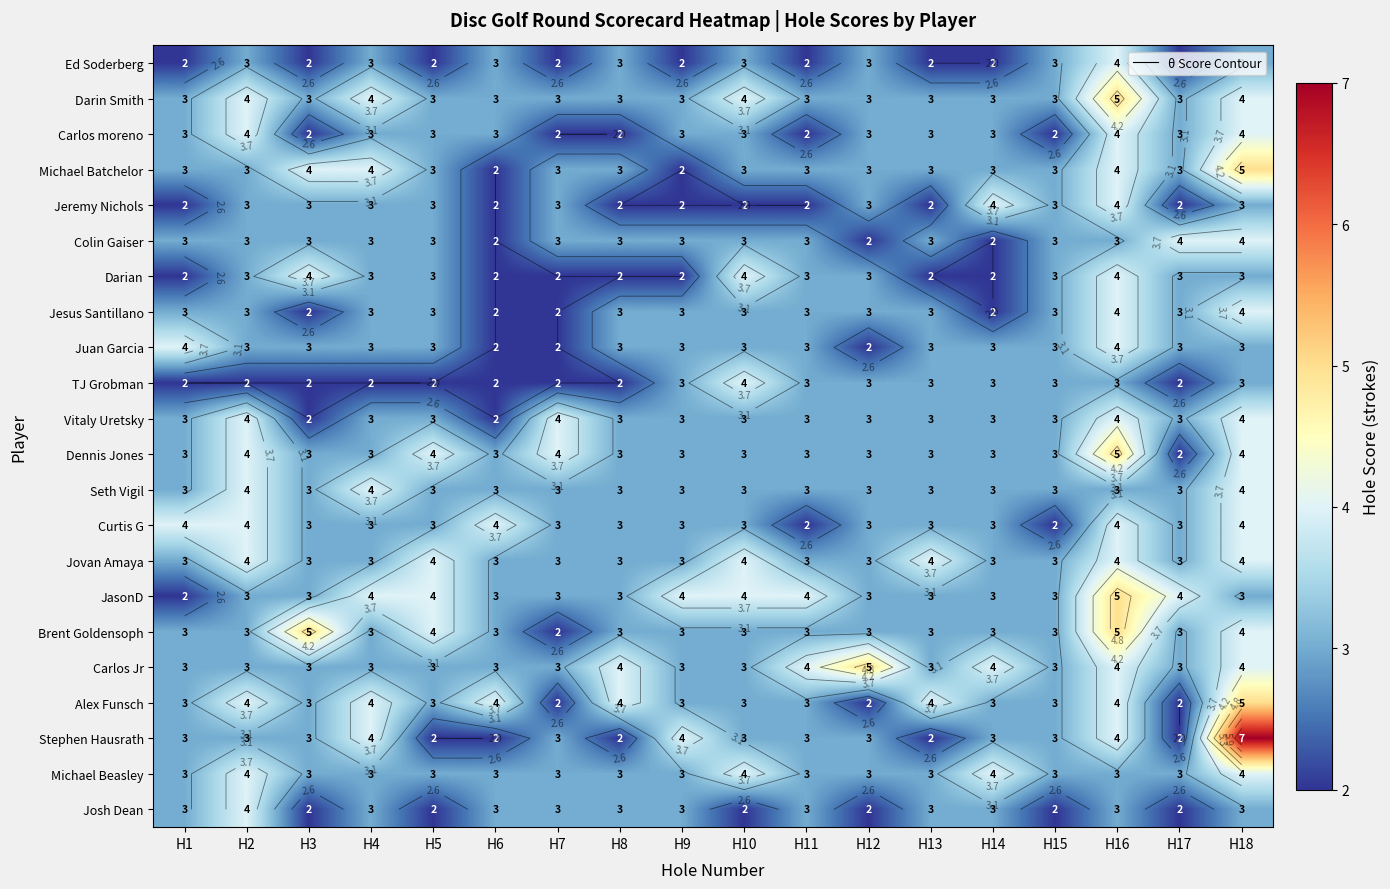

Count the Darian values in the range 2 to 3.

15